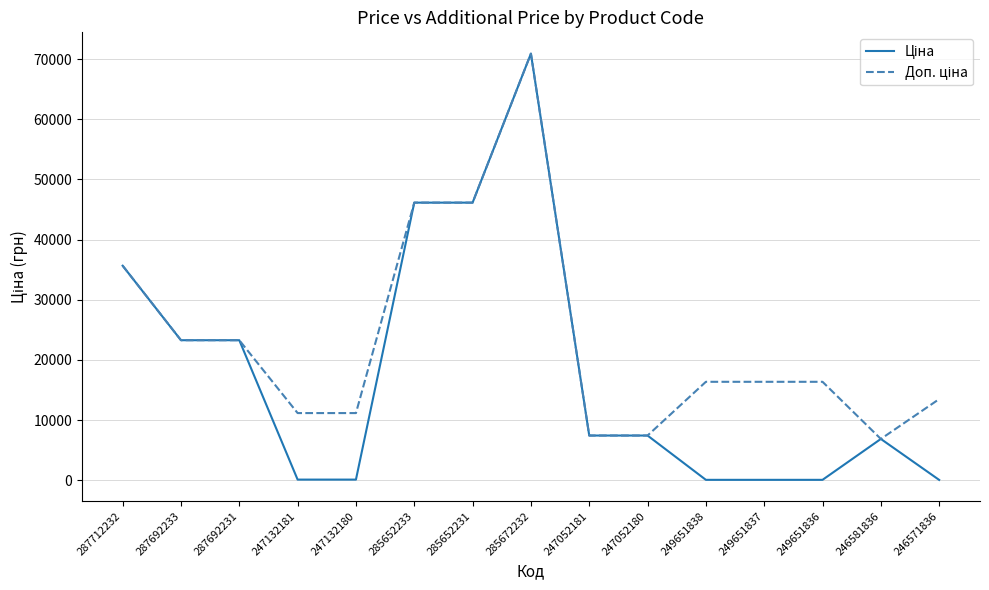

What is the total value across all series at 287692231?

46556.4